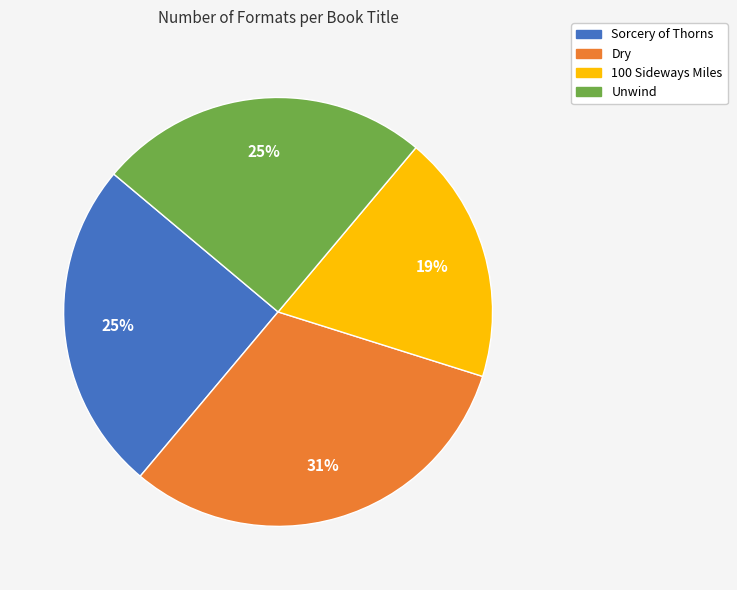

Which has a higher value, Dry or Sorcery of Thorns?

Dry